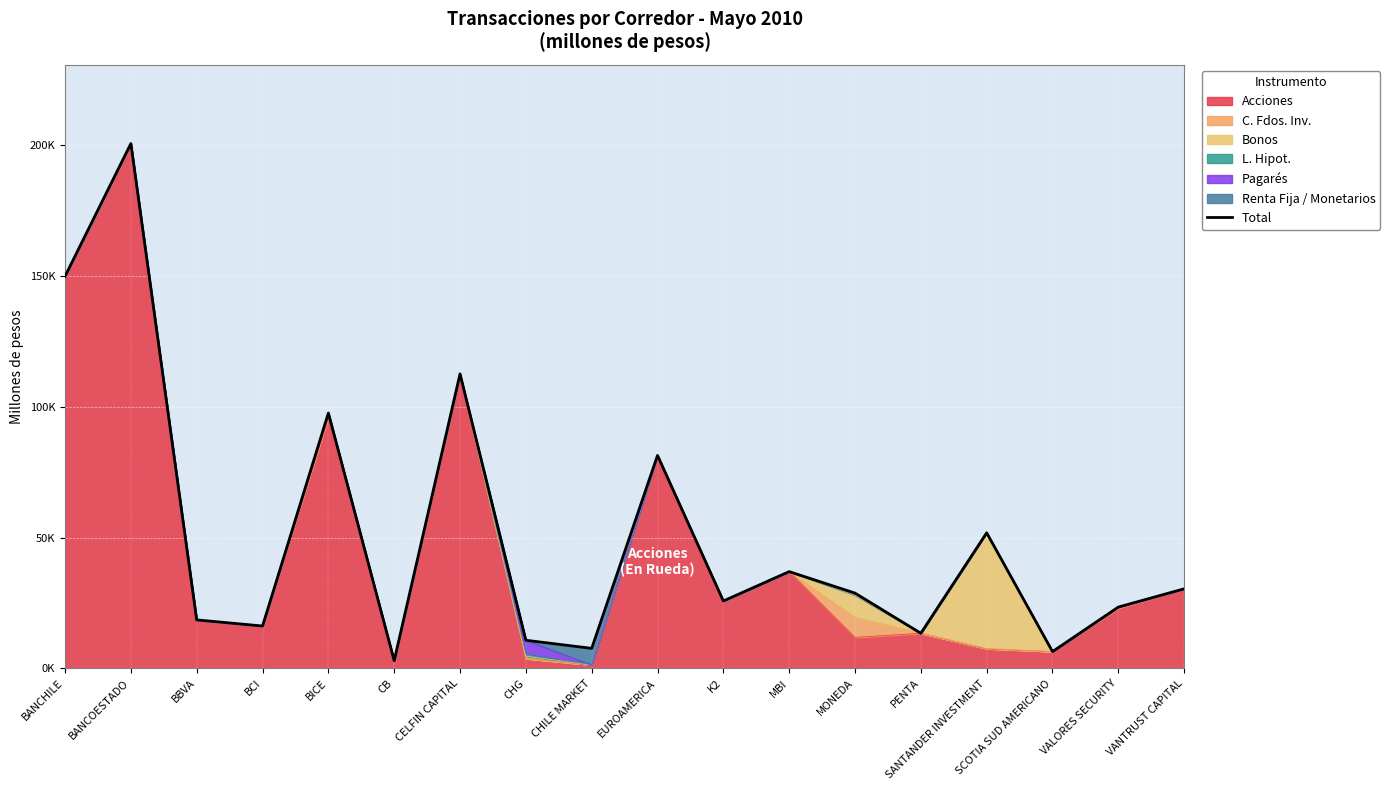

Which category has the lowest value across all series?

CB